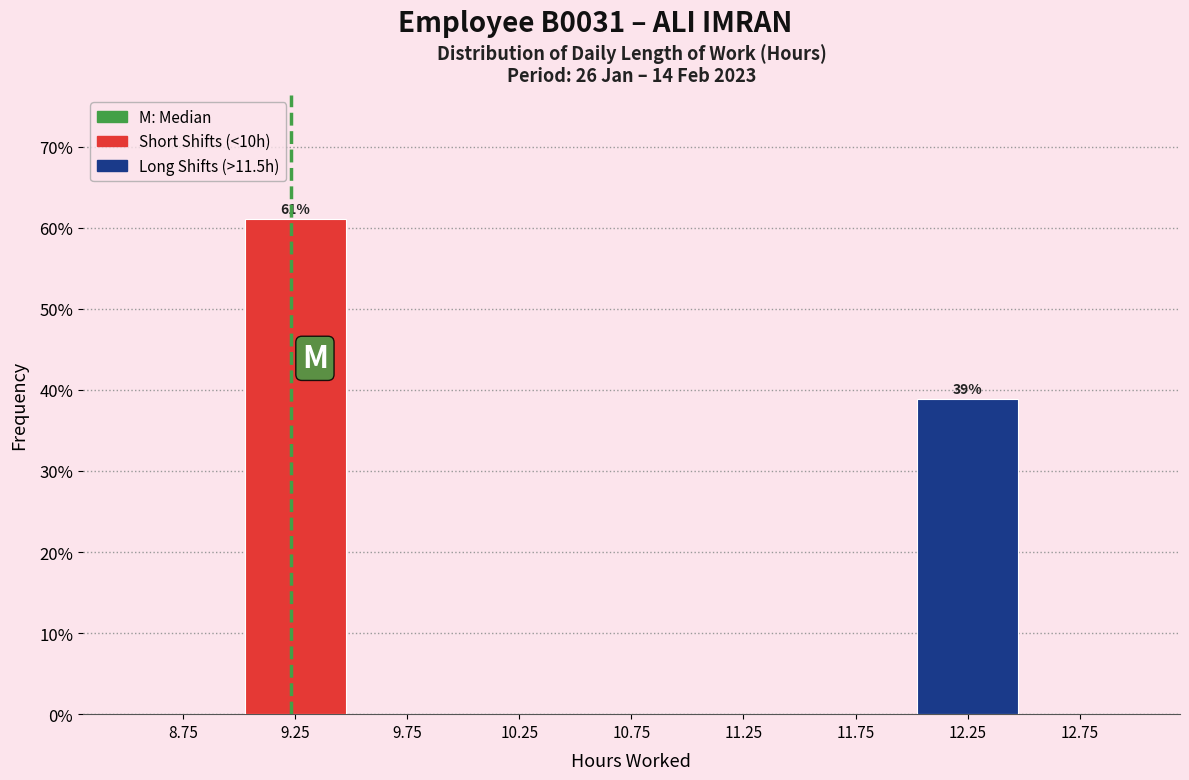

Over which range of the x-axis is the bar tallest?

9.0 to 9.5